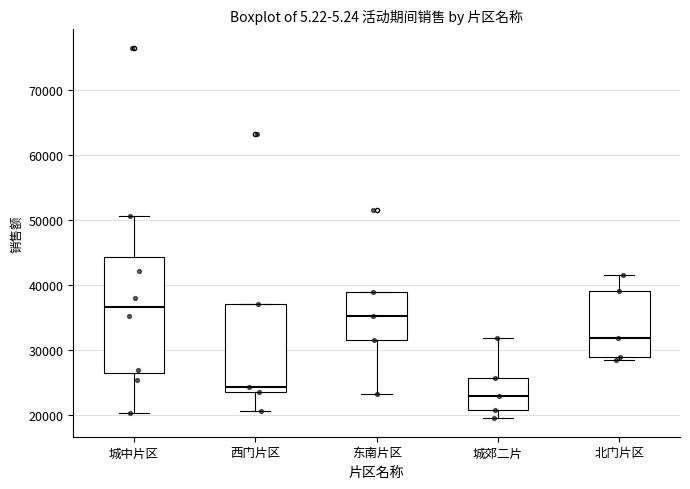

Which box's median line is the lowest?

城郊二片